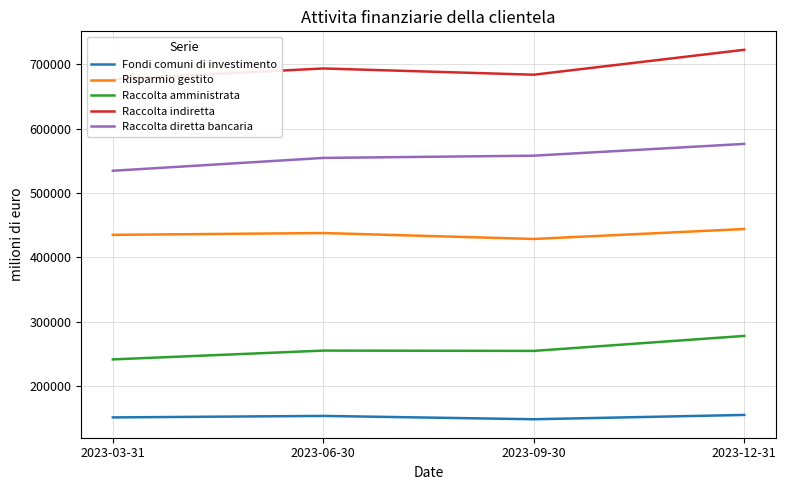

What is the spread (max minus min) of values at 2023-06-30?

539213